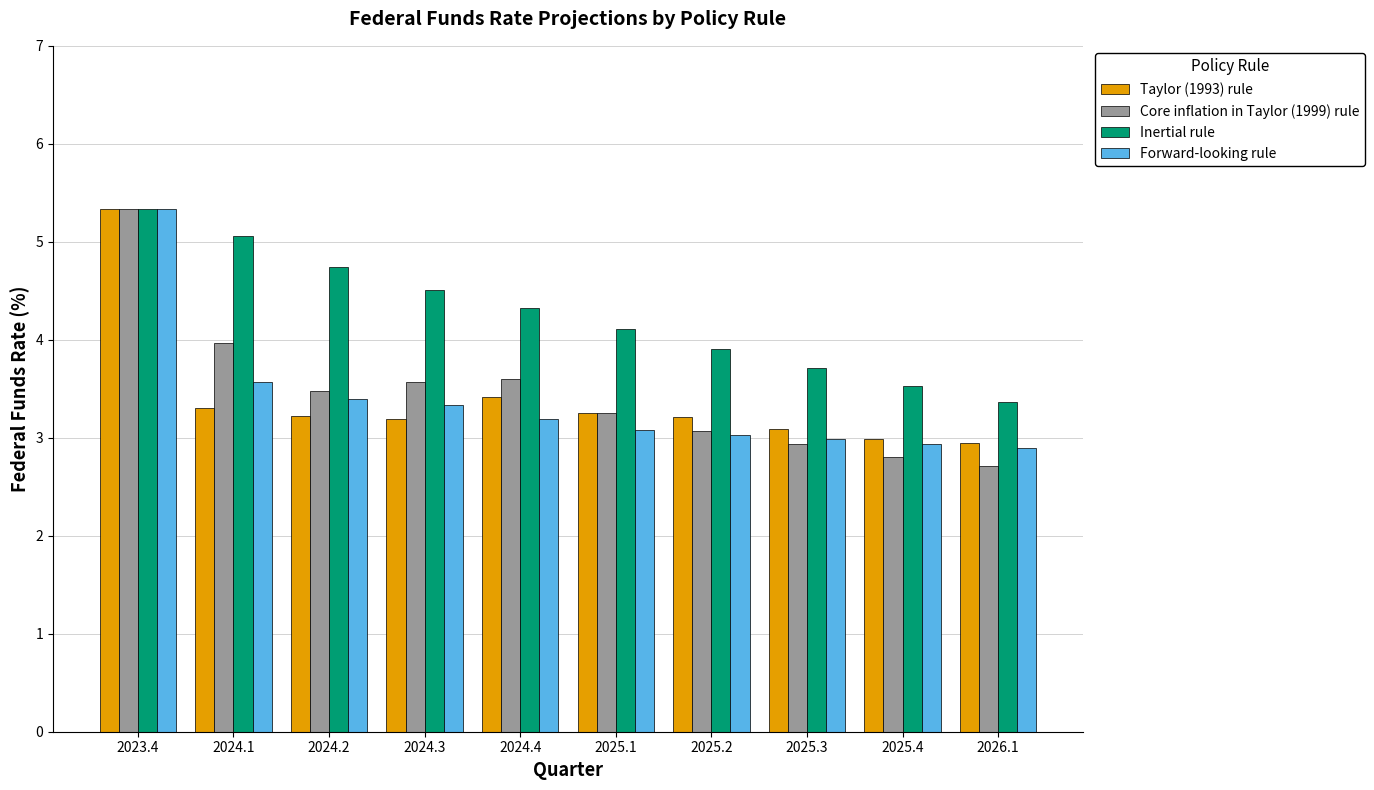

How many data points in Core inflation in Taylor (1999) rule are above 3?

7